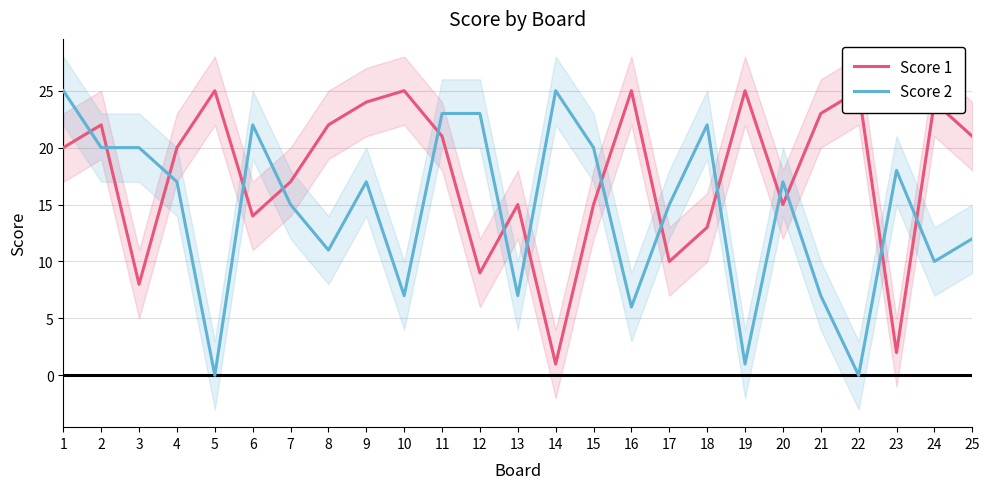

In Score 2, how many points are lower than both neighbors (excluding endpoints)?

8